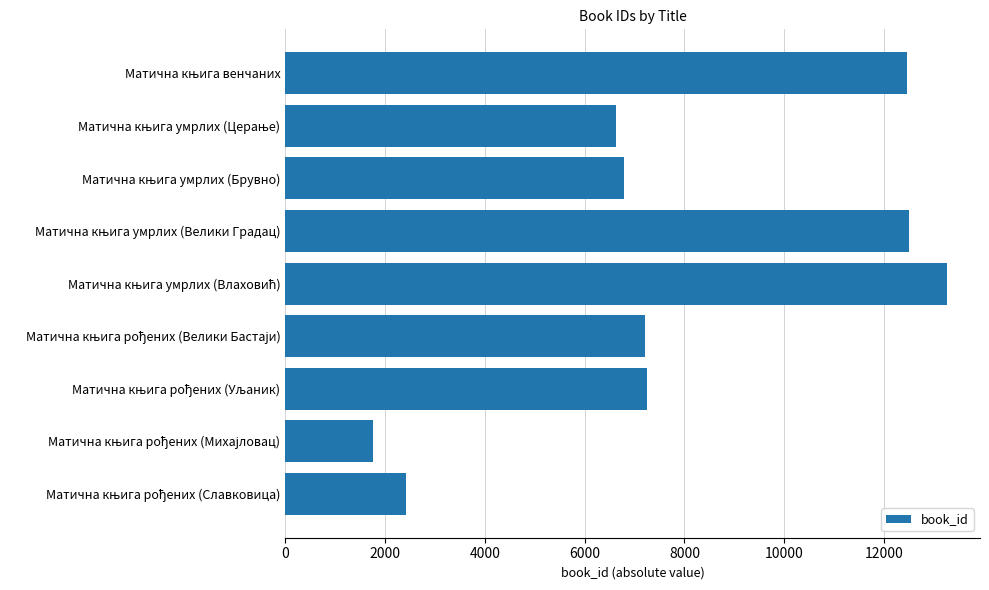

What is the value of the 1st bar from the top?

12464